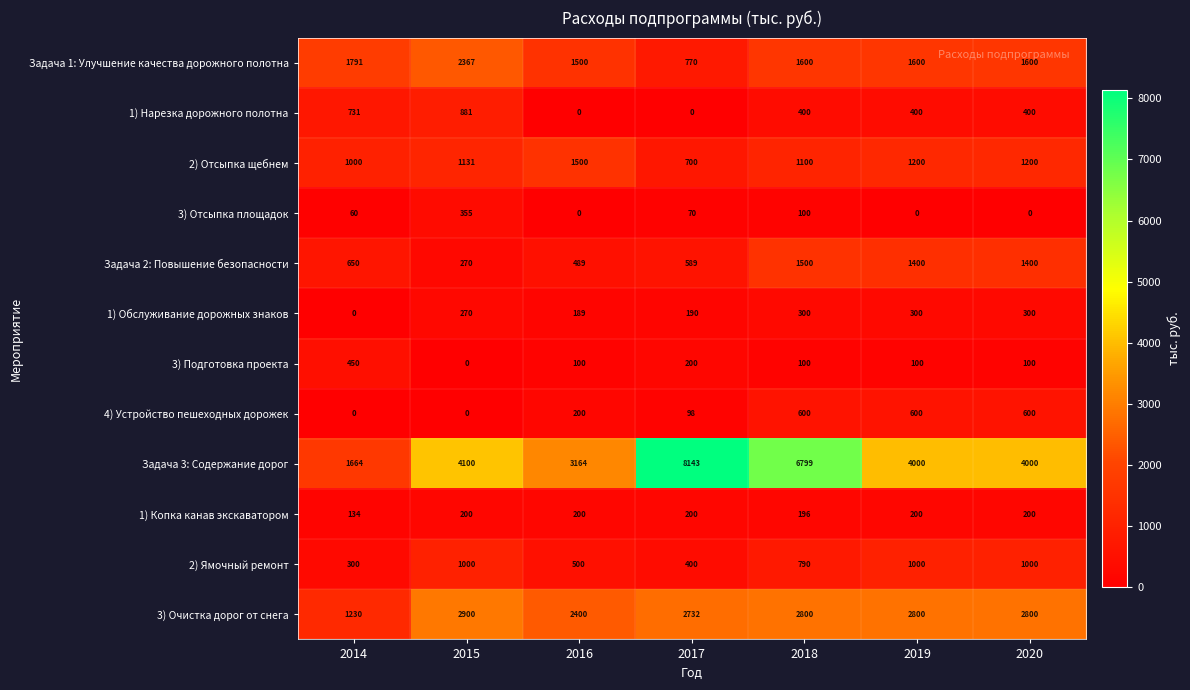

The value of 3) Очистка дорог от снега at 2014 is 1898. True or false?

False